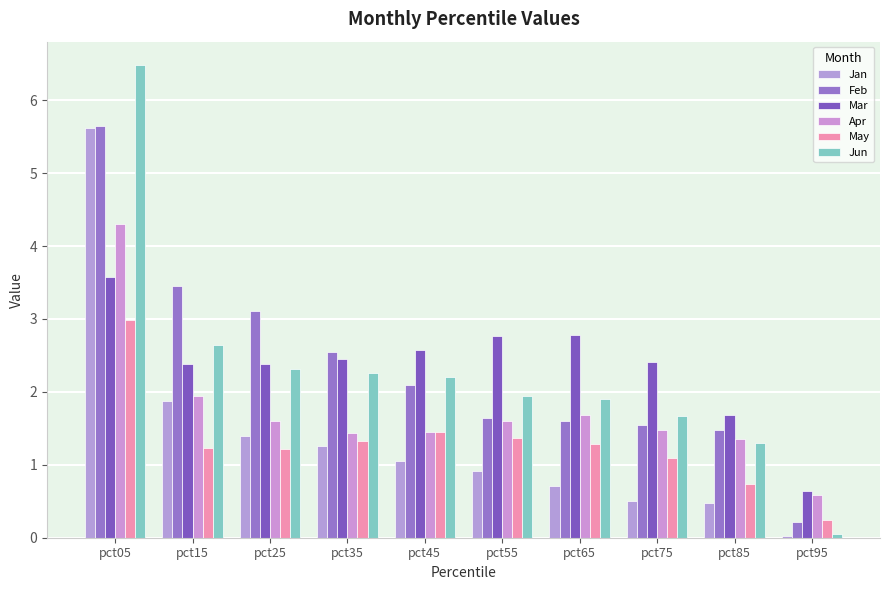

What is the sum of all Apr values?

17.4